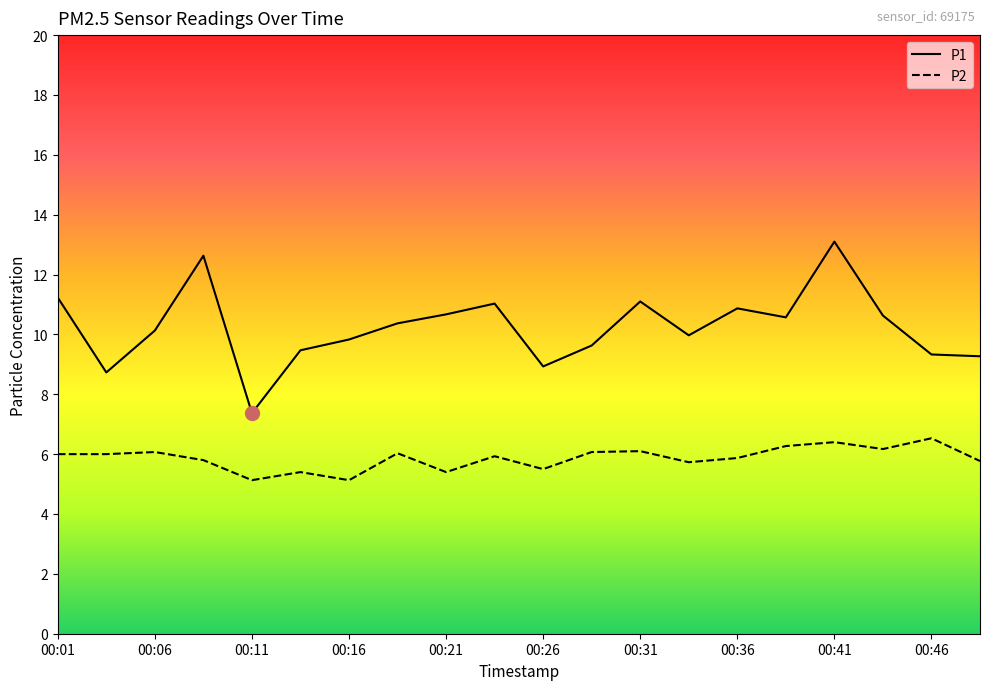

List the series in order of their overall mean, lowest first.

P2, P1